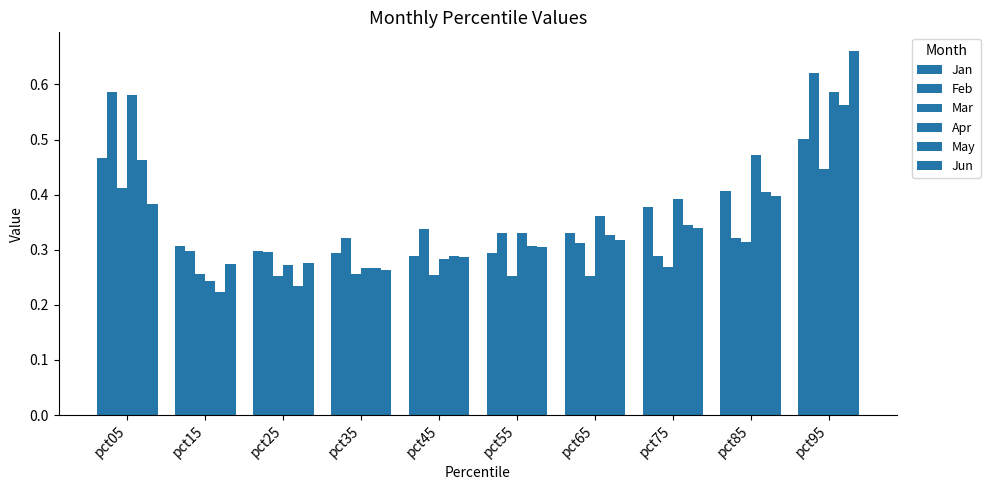

Reading left to right, list all the values displayed in this chart.

Jan: 0.5	0.3	0.3	0.3	0.3	0.3	0.3	0.4	0.4	0.5
Feb: 0.6	0.3	0.3	0.3	0.3	0.3	0.3	0.3	0.3	0.6
Mar: 0.4	0.3	0.3	0.3	0.3	0.3	0.3	0.3	0.3	0.4
Apr: 0.6	0.2	0.3	0.3	0.3	0.3	0.4	0.4	0.5	0.6
May: 0.5	0.2	0.2	0.3	0.3	0.3	0.3	0.3	0.4	0.6
Jun: 0.4	0.3	0.3	0.3	0.3	0.3	0.3	0.3	0.4	0.7